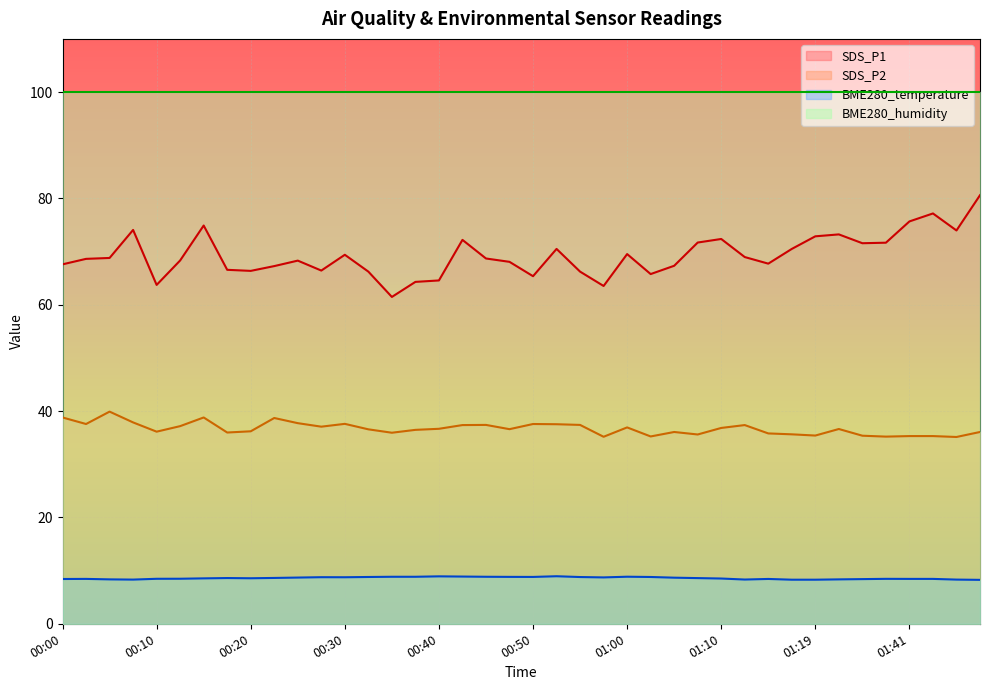

Where is the first local maximum for BME280_temperature?

00:03